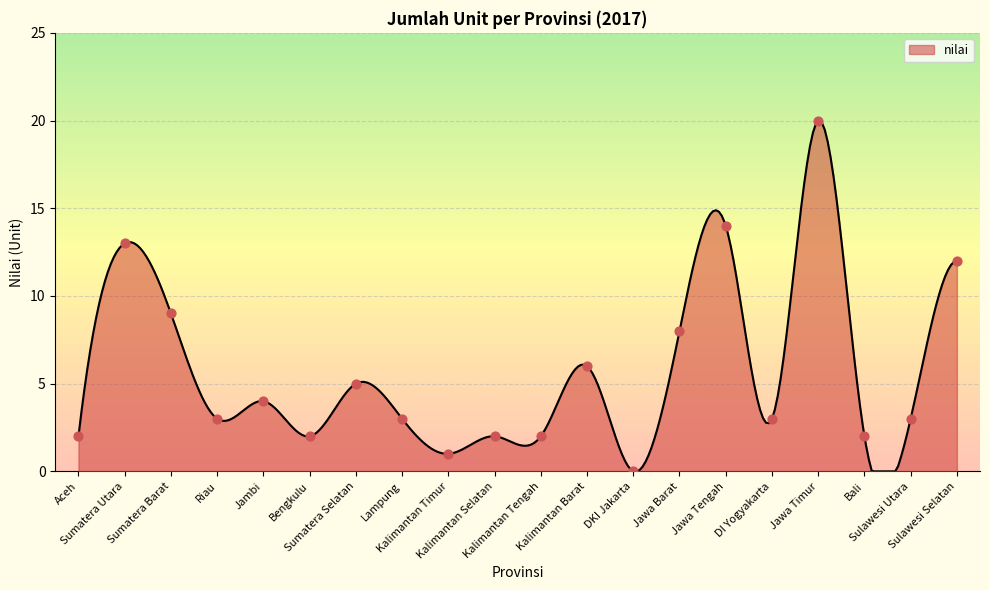

What is the change in value from Sumatera Barat to Jawa Tengah?

+5